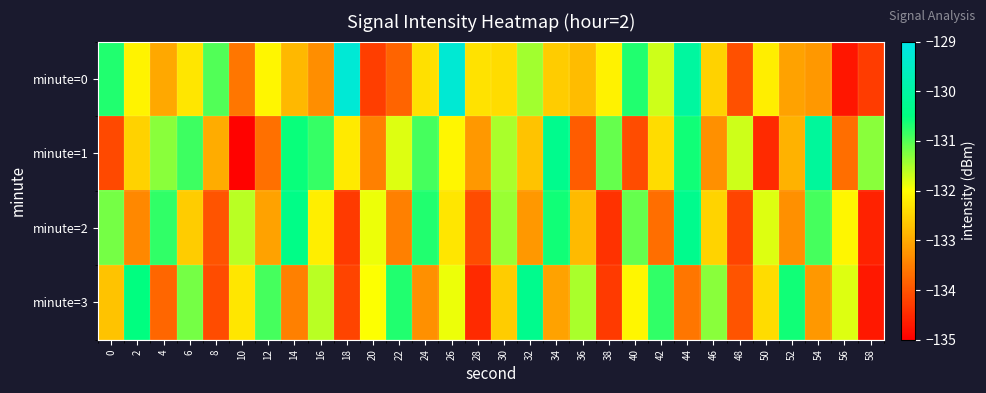

Which category has the highest value across all series?

18